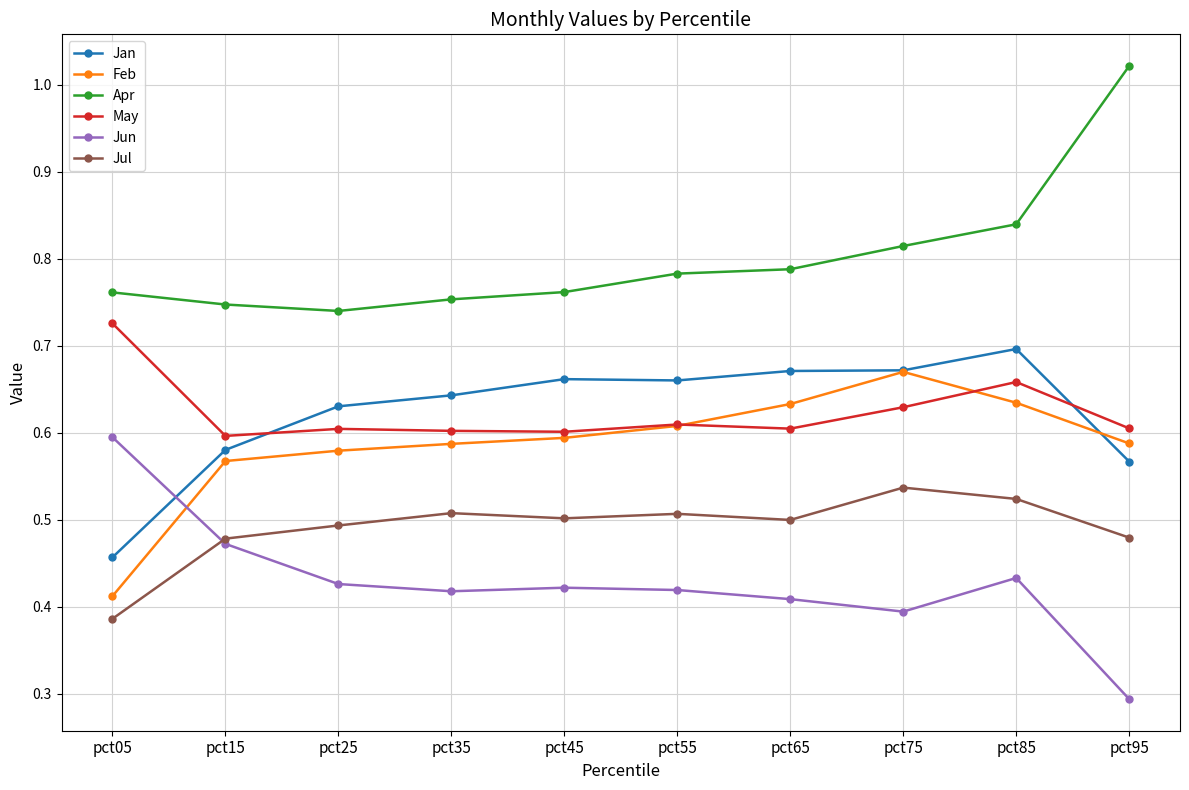

Is it true that May equals 0.6 at pct35?

True